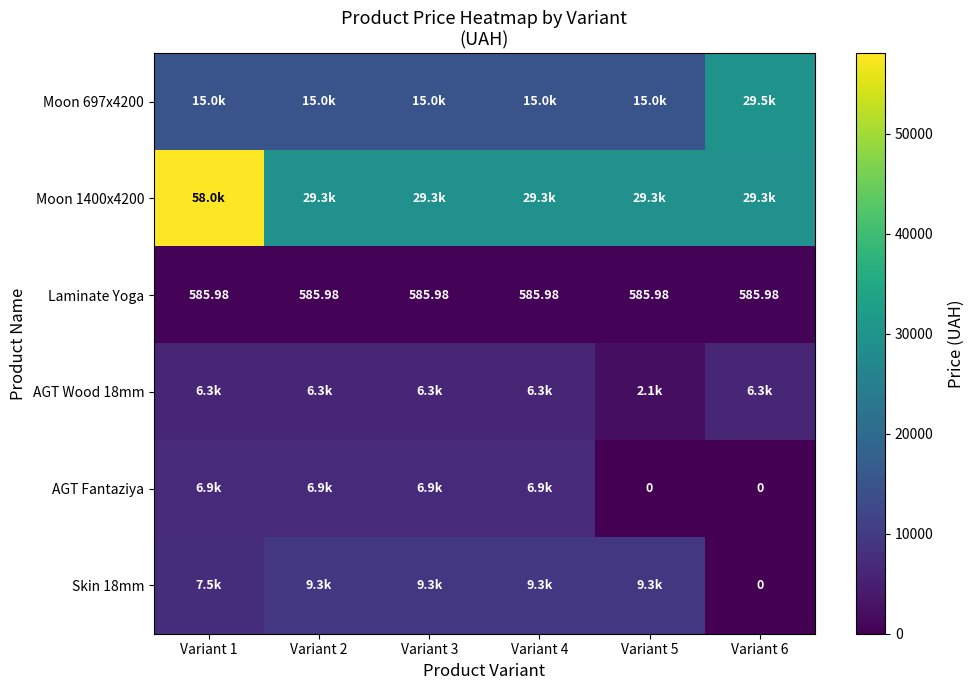

Which category has the highest value across all series?

Variant 1